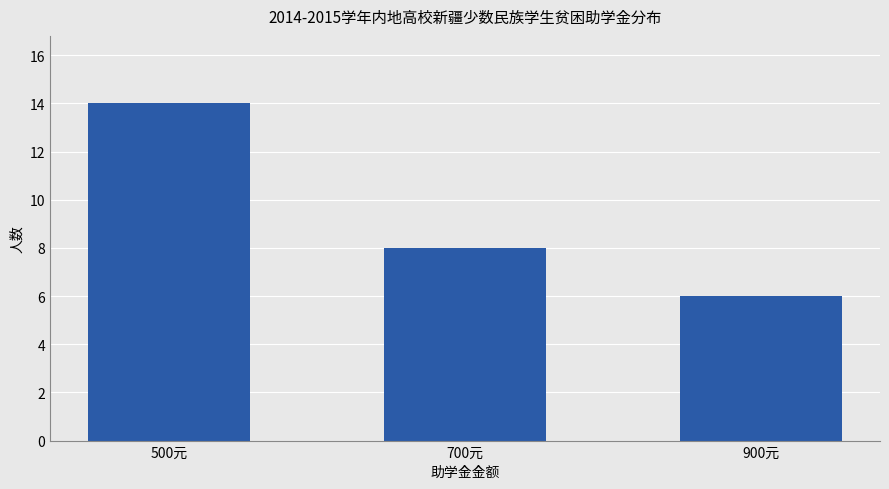

What is the label of the 1st bar from the right?

900元